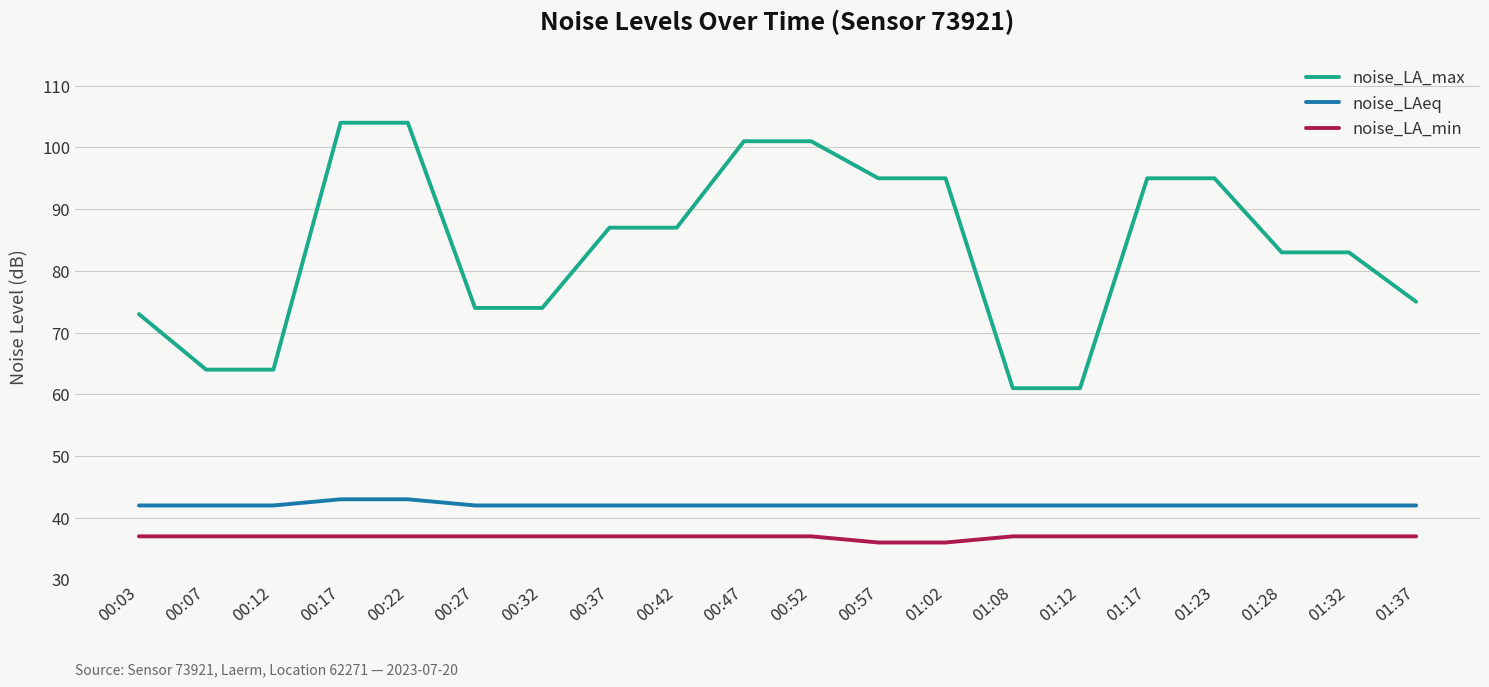

What is the spread (max minus min) of values at 00:32?

37